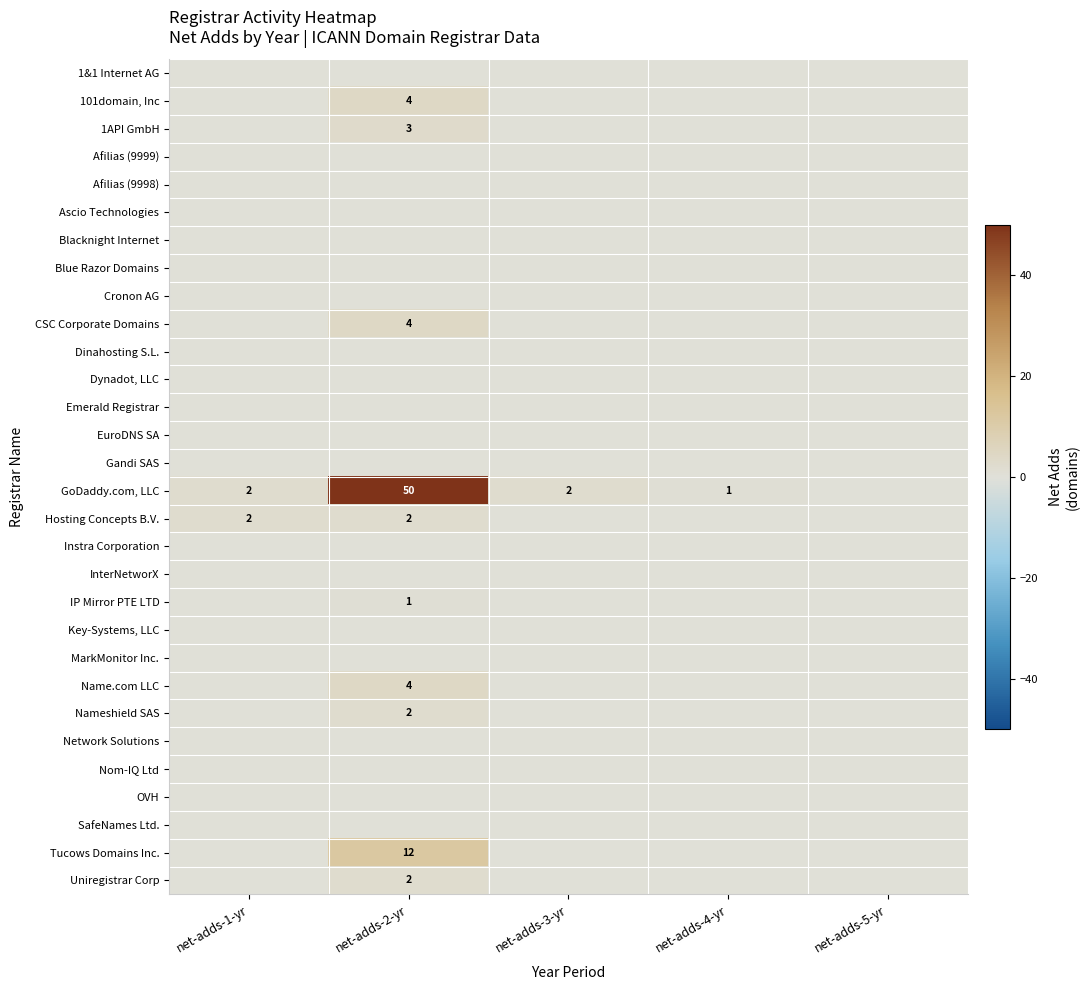

Between net-adds-1-yr and net-adds-5-yr, which series saw the biggest shift?

GoDaddy.com, LLC